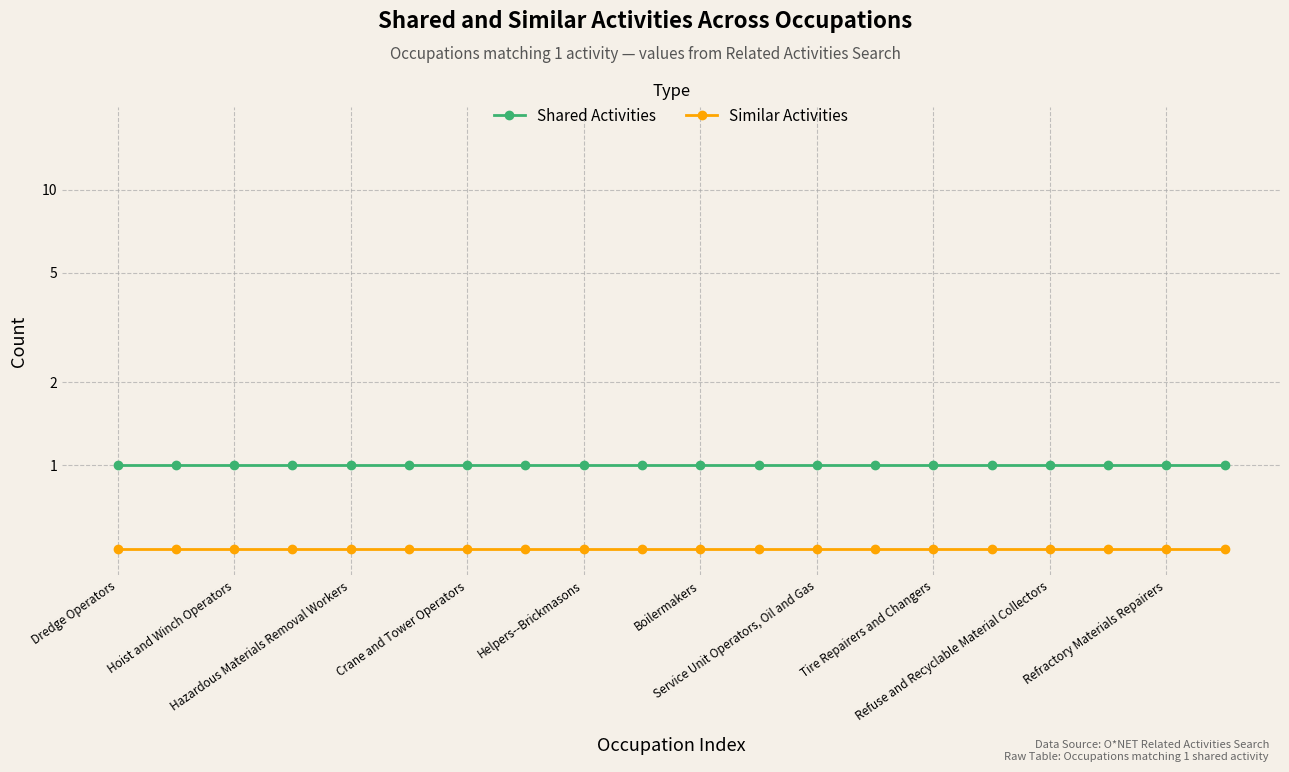

What is the greatest value displayed?

1.0